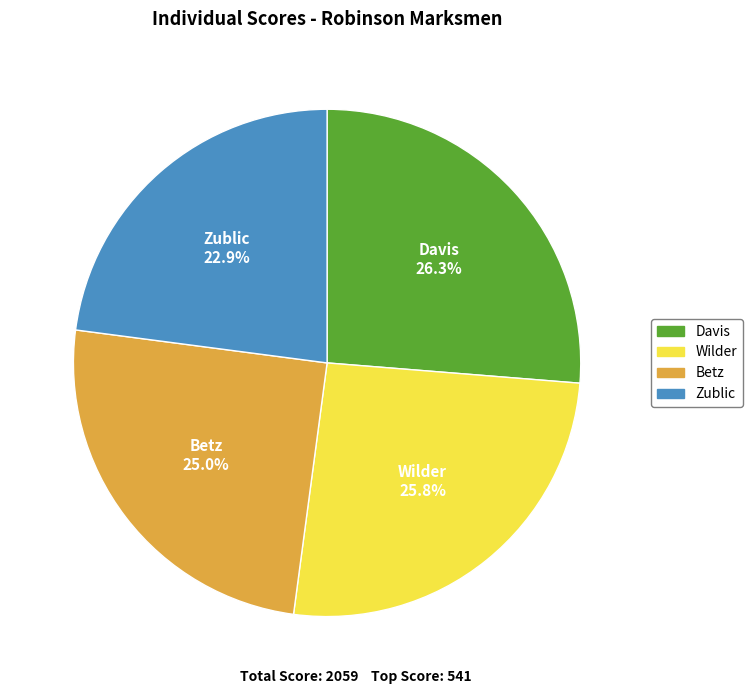

How many slices are in this pie chart?

4